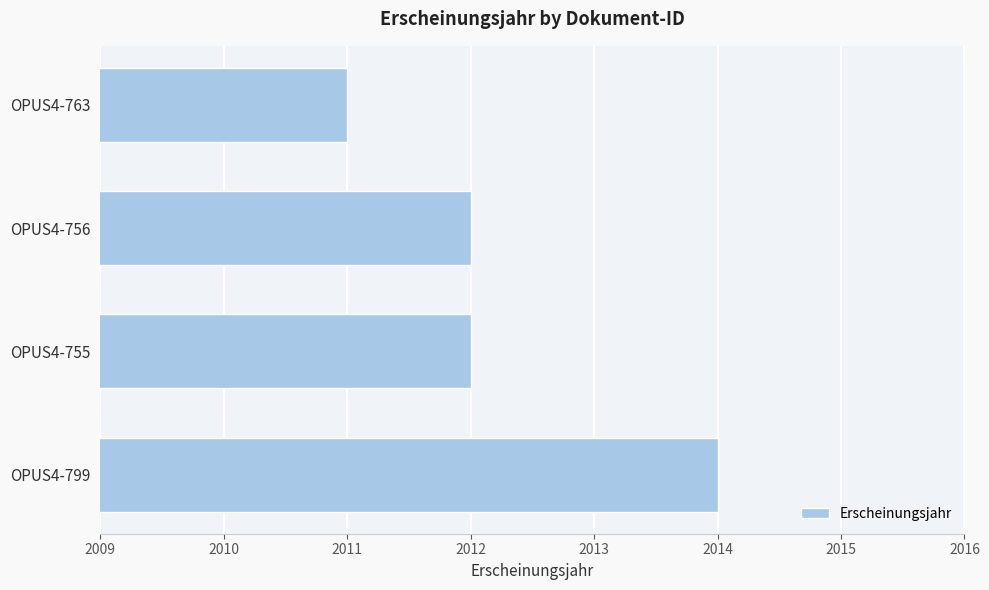

How many values are between 2012 and 2014?

3